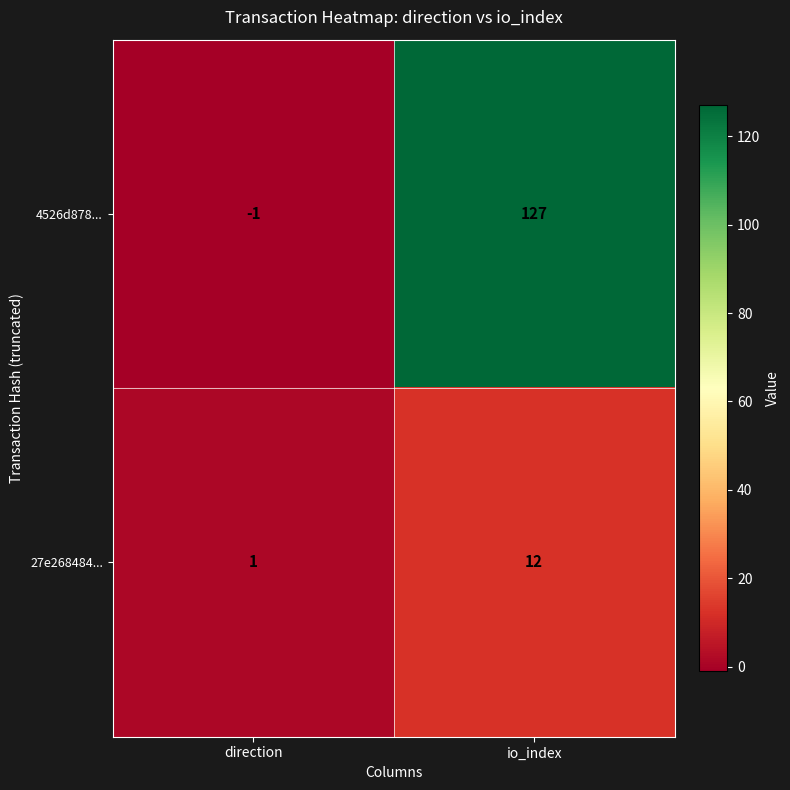

Which series has the largest total across all categories?

4526d878...